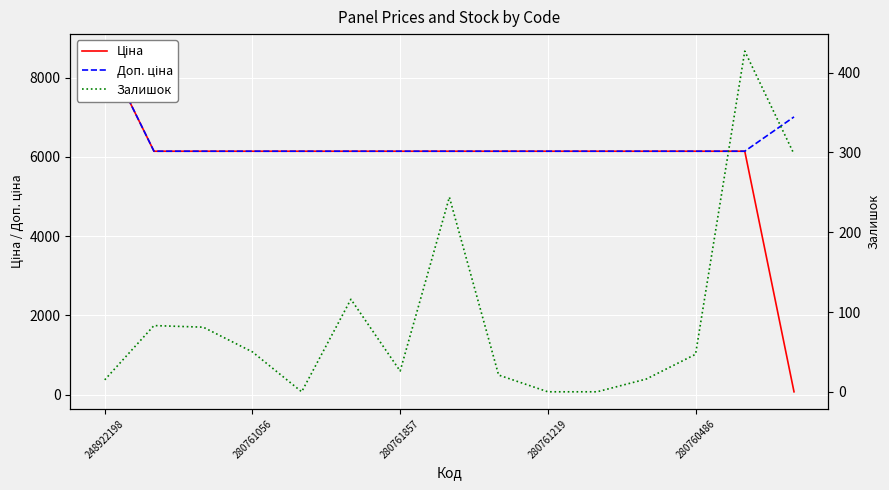

True or false: Доп. ціна and Залишок intersect in this chart.

False